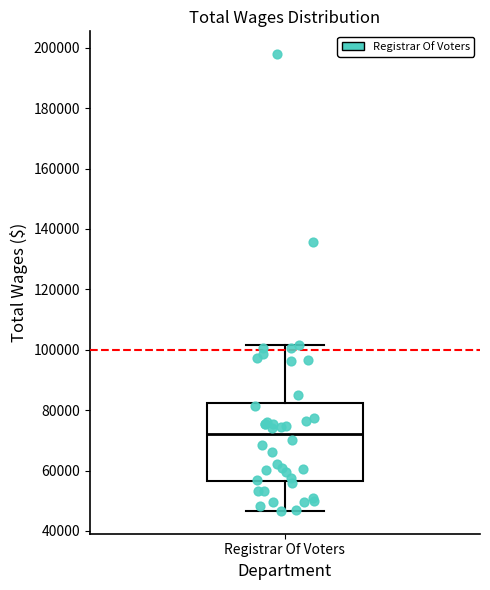

Read this box plot against the y-axis: the position of the median line, the range covered by the box, and the ends of both whiskers. The values are not printed on the chart, so give them approximately, as read against the axis.

median 72000, box 56000 to 82000, whiskers 46000 to 102000